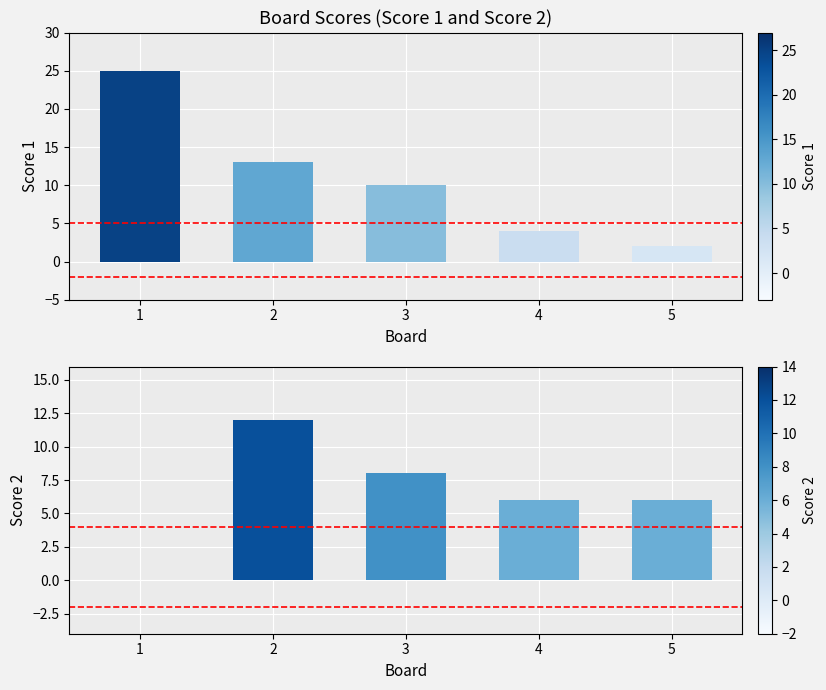

How many values in the Score 1 series are below 10?

2